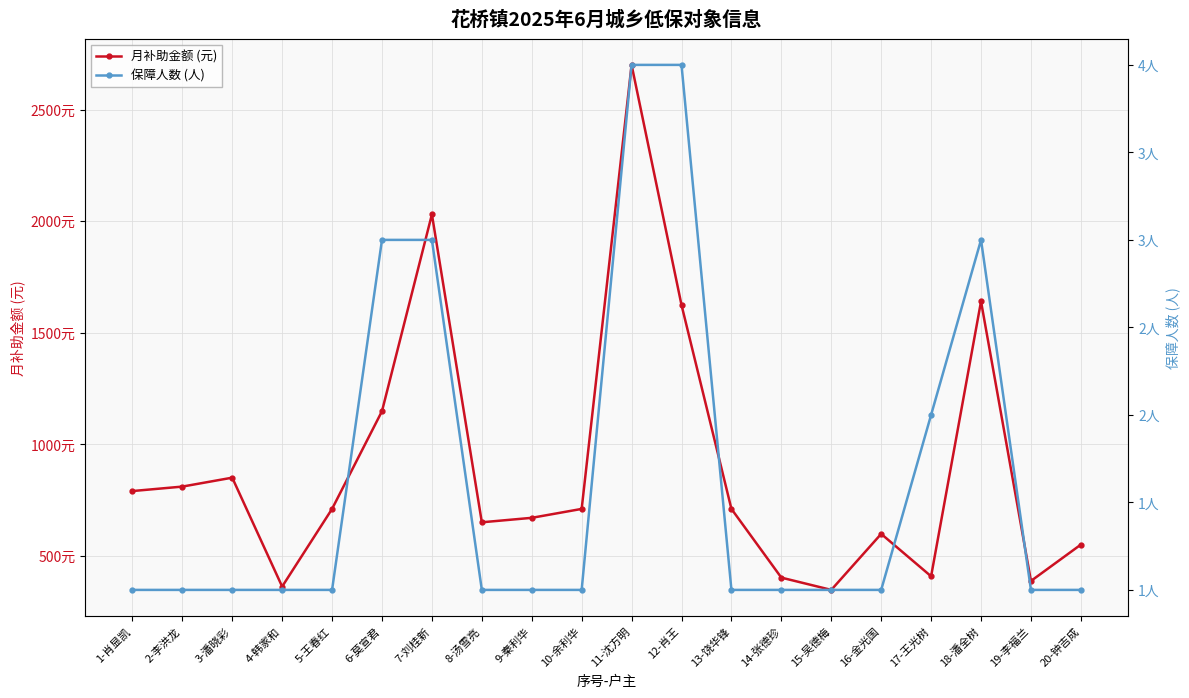

What position from the left is 13-饶华锋?

13